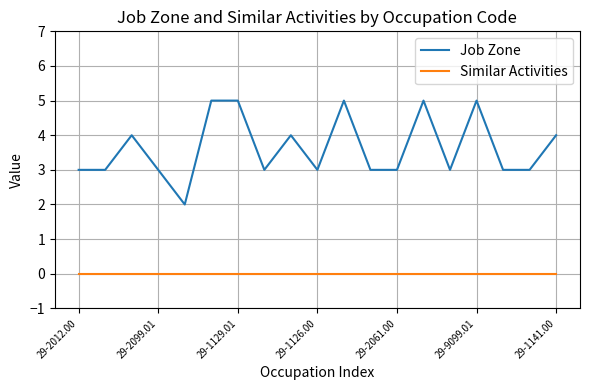

List the series in order of their overall mean, lowest first.

Similar Activities, Job Zone